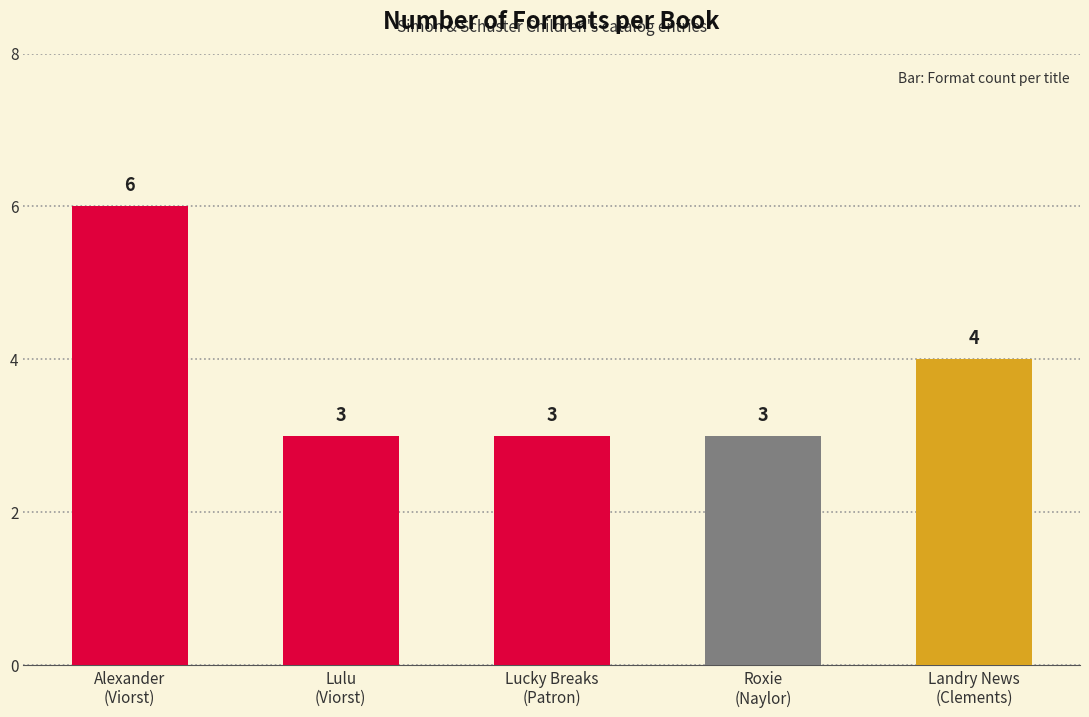

What is the label of the 3rd bar from the right?

Lucky Breaks
(Patron)